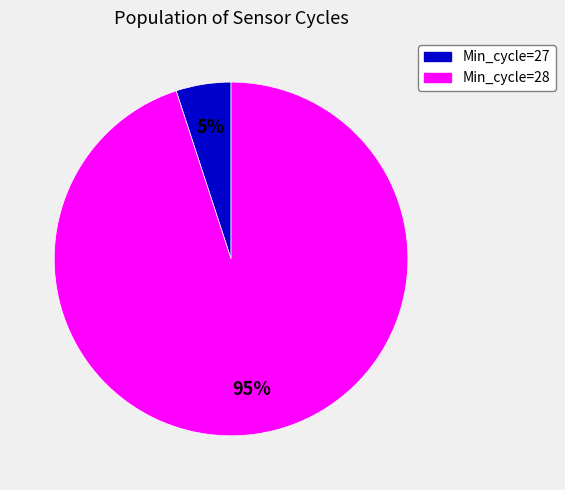

Is there any slice that represents more than half of the pie?

Yes